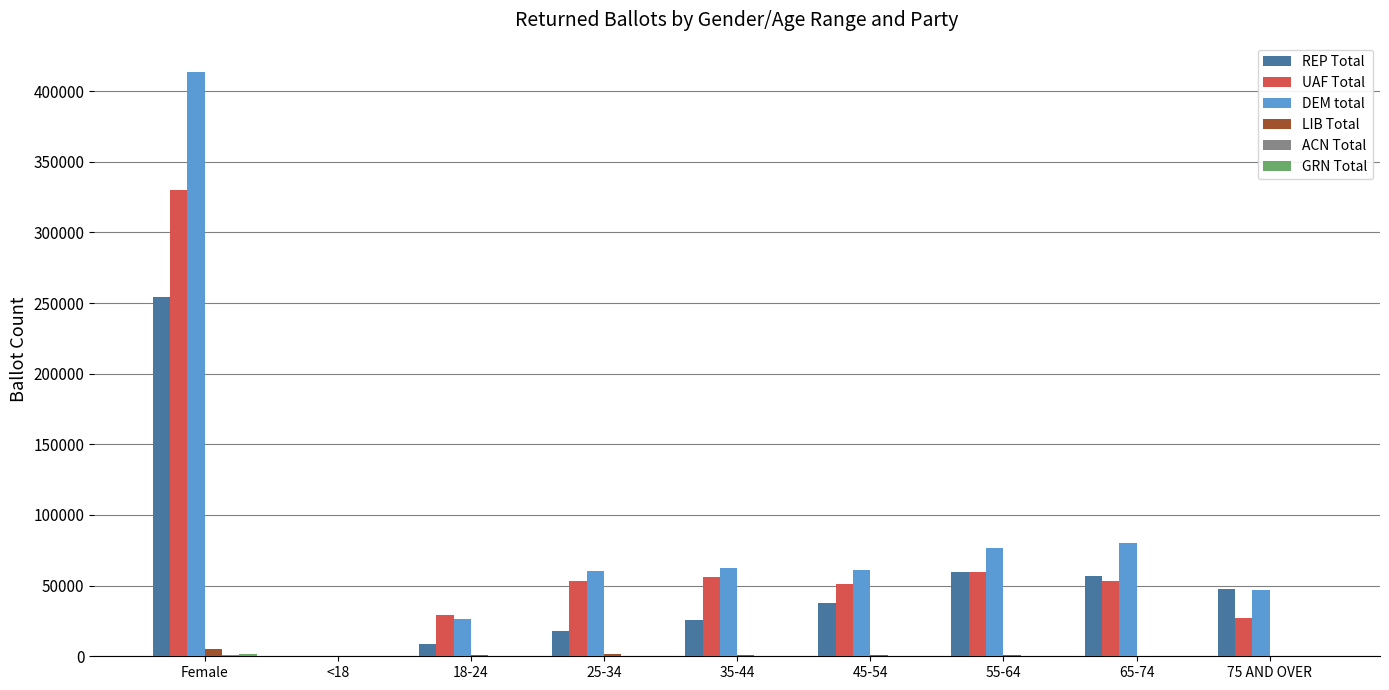

Which series has the largest total across all categories?

DEM total